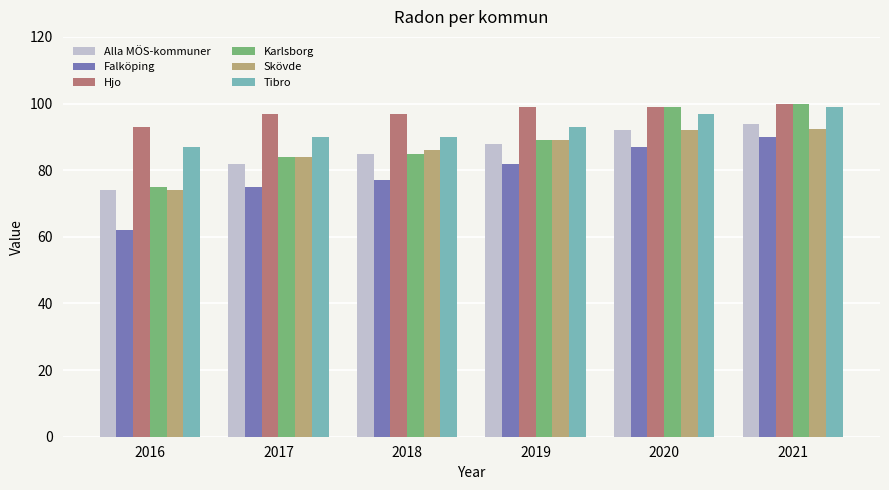

What are all the series names shown in the legend?

Alla MÖS-kommuner, Falköping, Hjo, Karlsborg, Skövde, Tibro